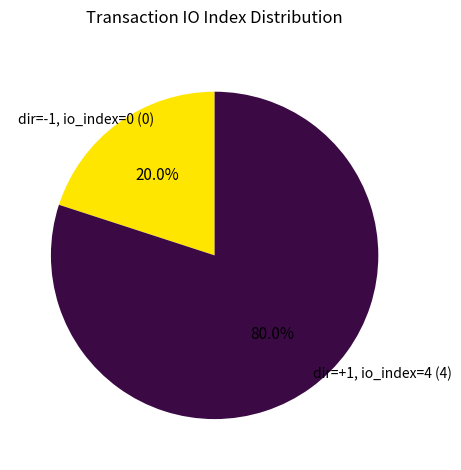

Is there a majority slice in this chart?

Yes